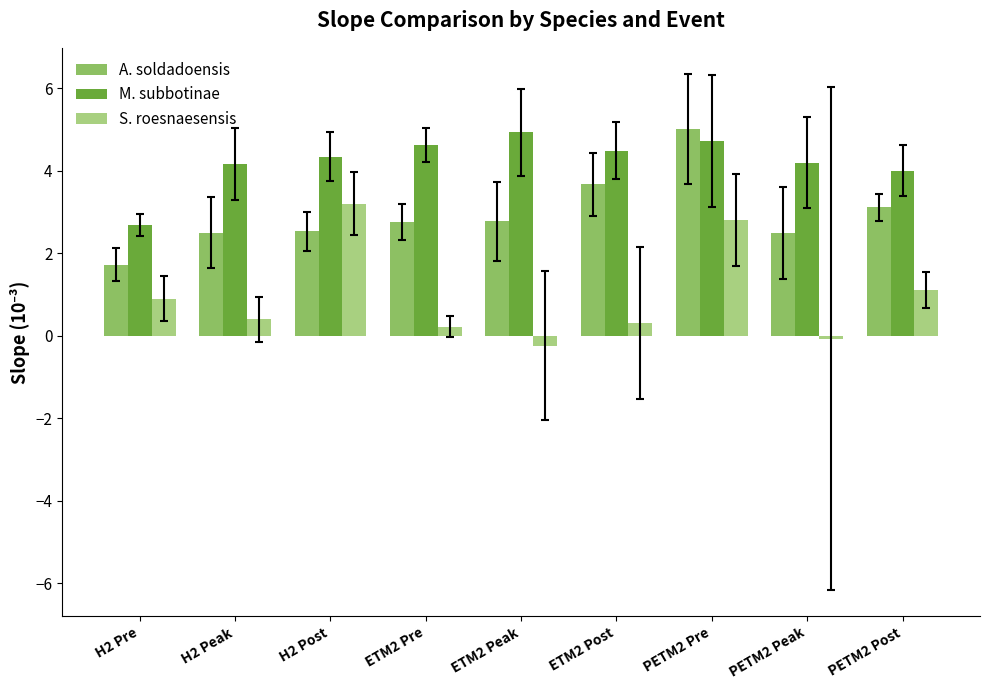

Count the number of categories in the chart.

9